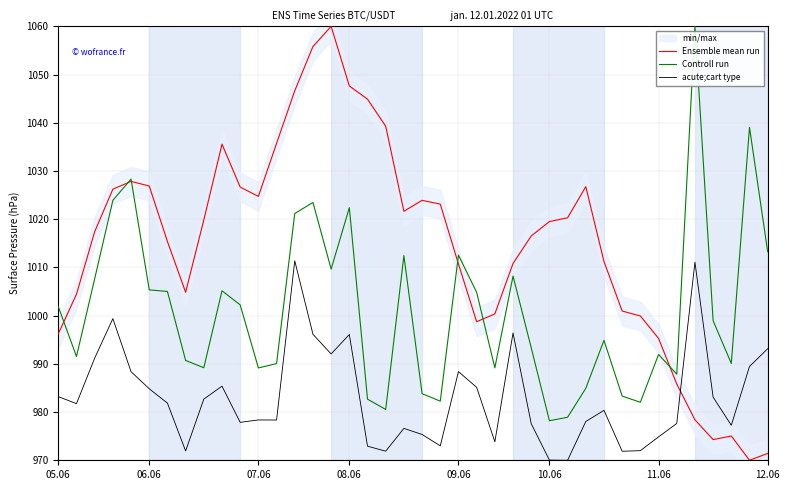

What is the greatest value displayed?

1060.0